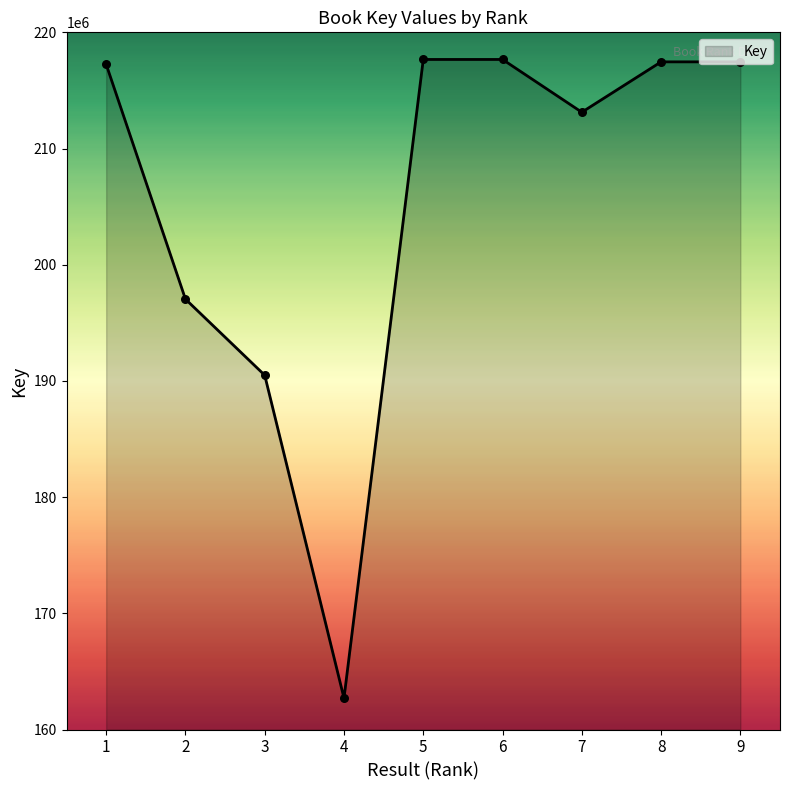

What is the change in value from 4 to 6?

+54966239